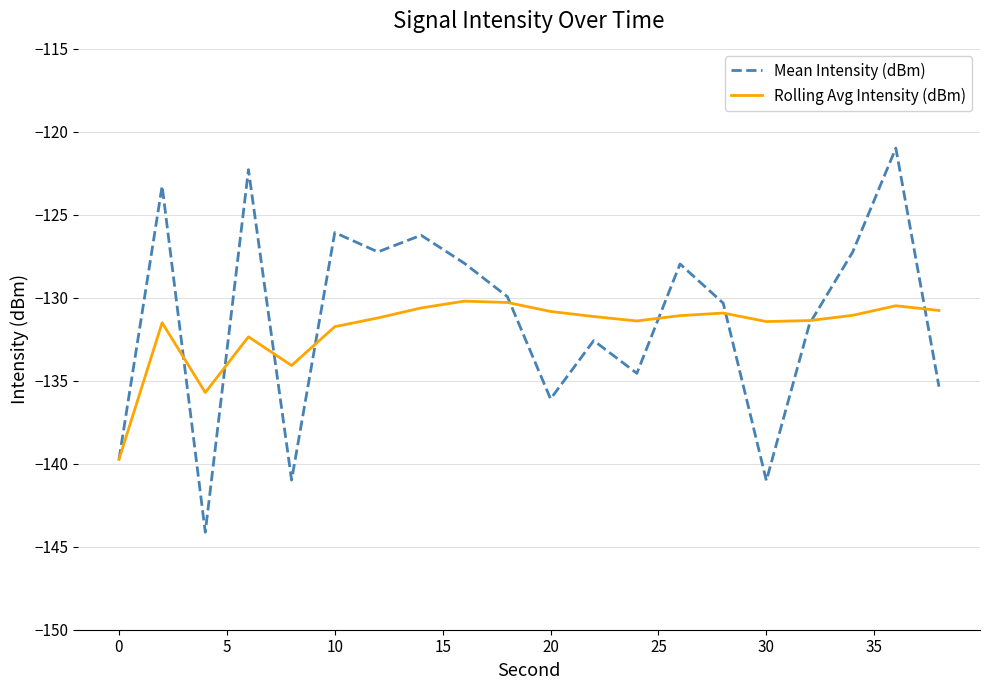

What is the highest value of the Rolling Avg Intensity (dBm) series?

-130.2